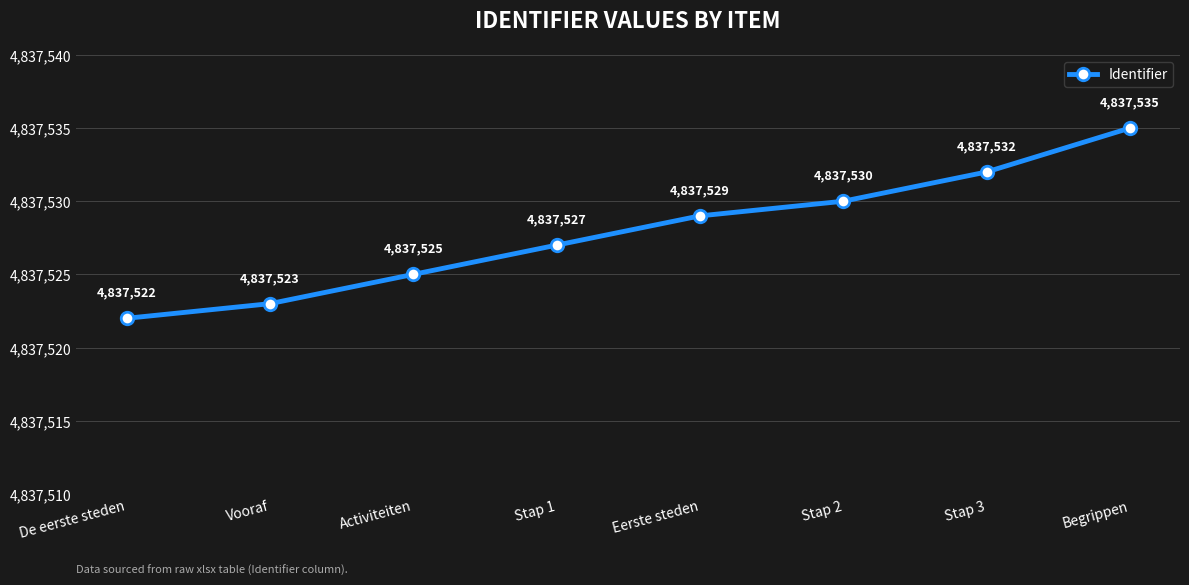

What is the maximum value shown in the chart?

4837535